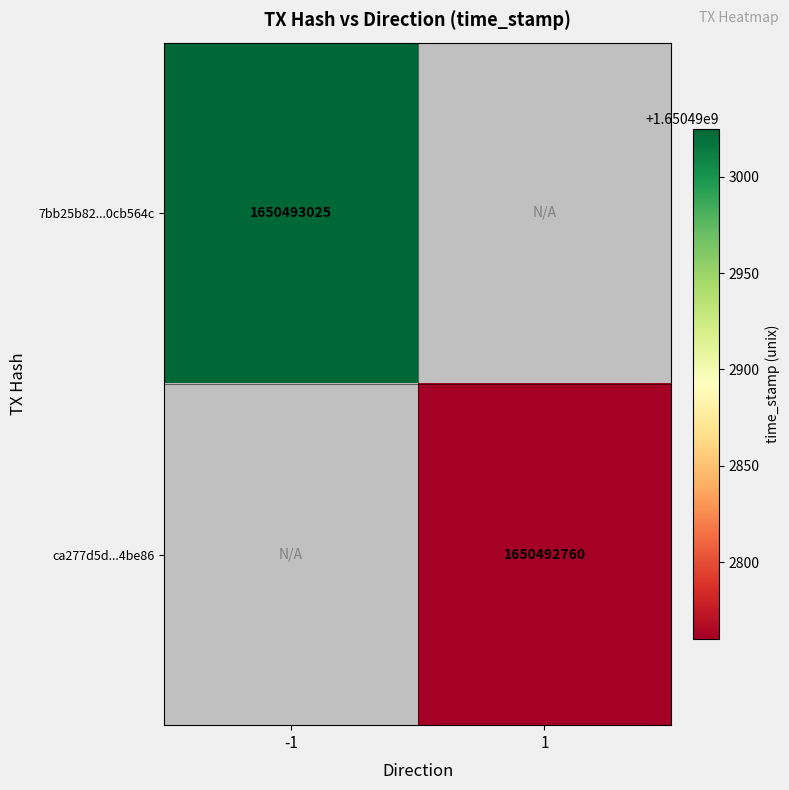

Read the ca277d5dc5cca19c4eaeade5a4bfcd875d4be86 value at time_stamp.

1650492760